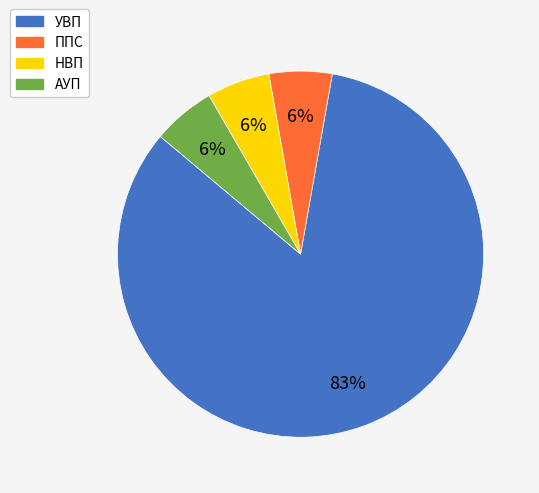

Approximately how many times larger is the value at АУП compared to ППС?

1.0